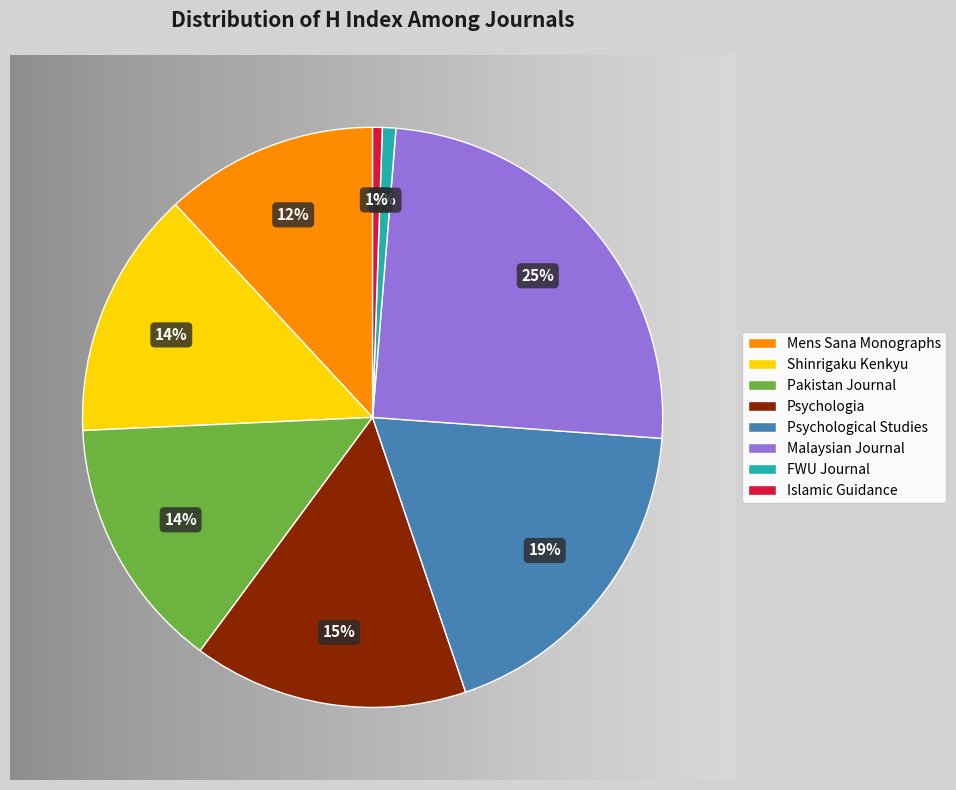

To the nearest percent, what is the difference between the largest and smallest slice percentages?

24%